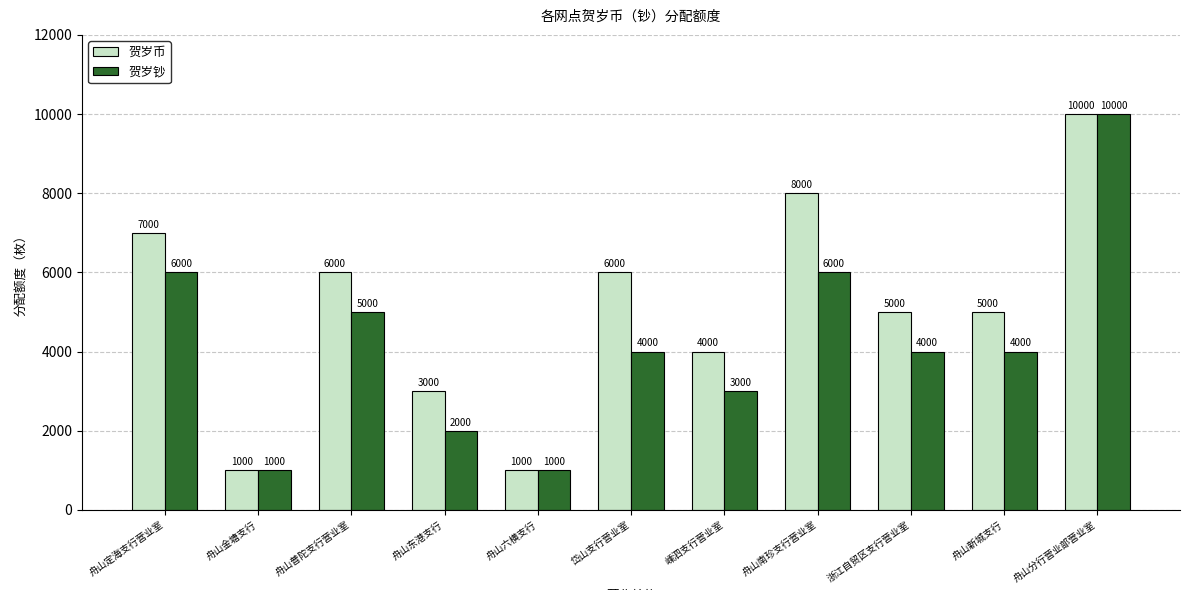

What is the label of the 10th bar from the right?

舟山金塘支行